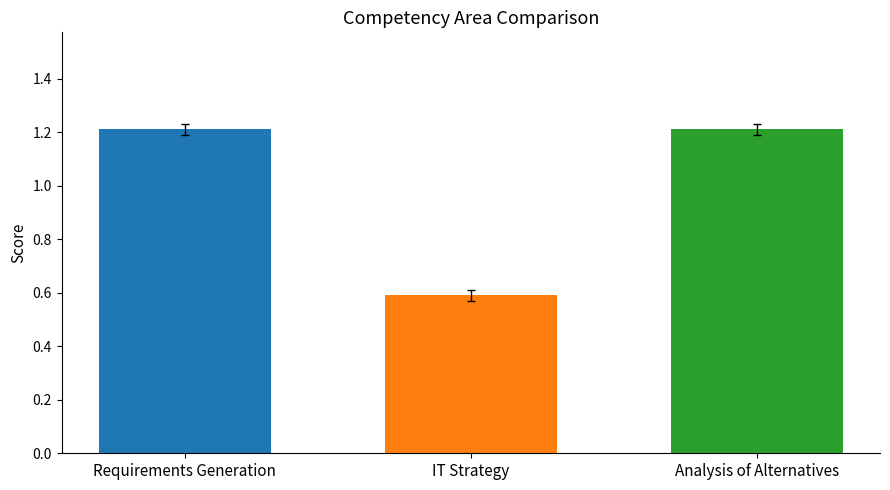

What is the difference between the highest and lowest values at IT Strategy?

0.6